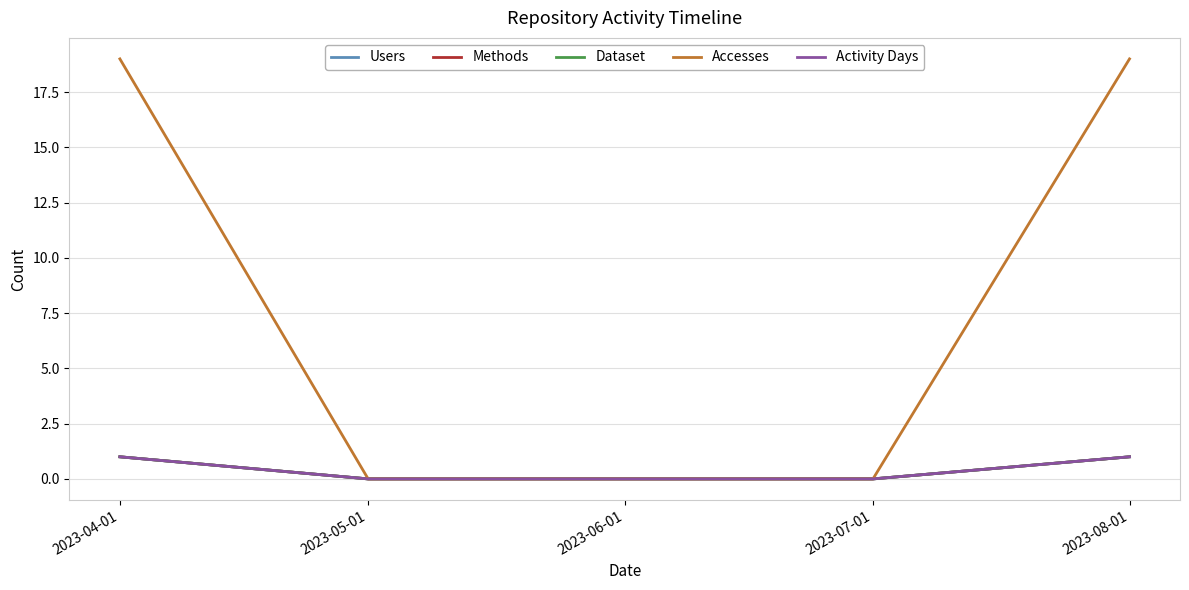

Is this an area chart (filled region under the line)?

No